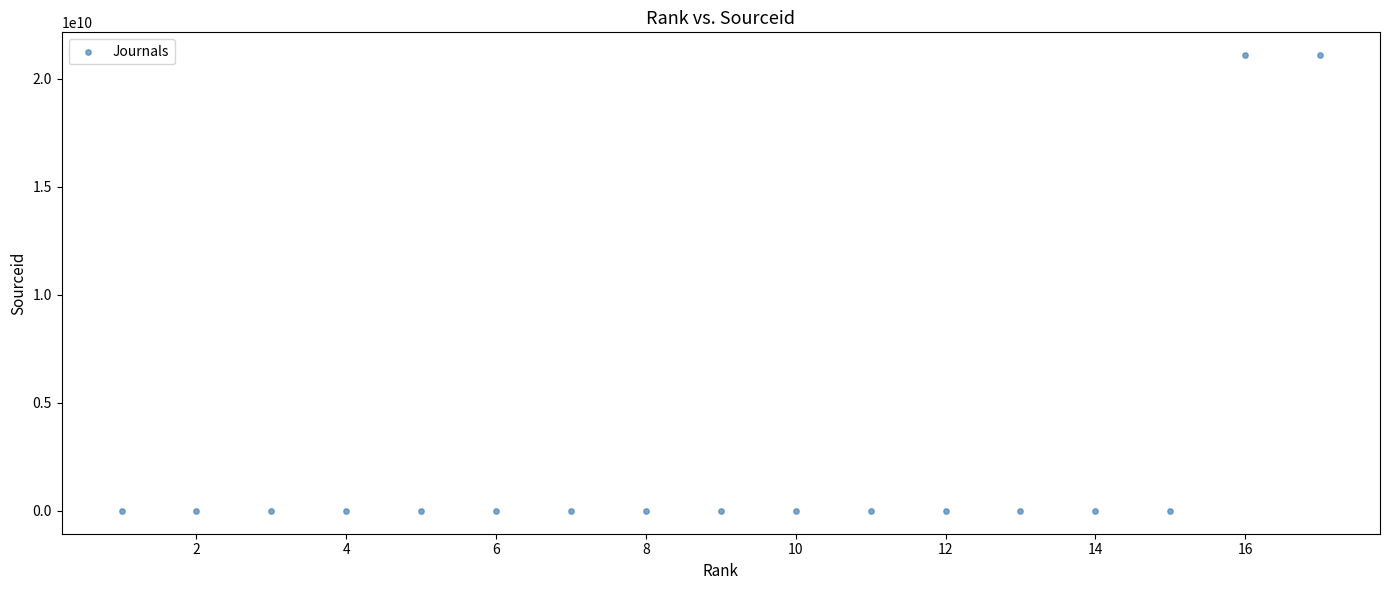

What is the range of X values (max minus min)?

16